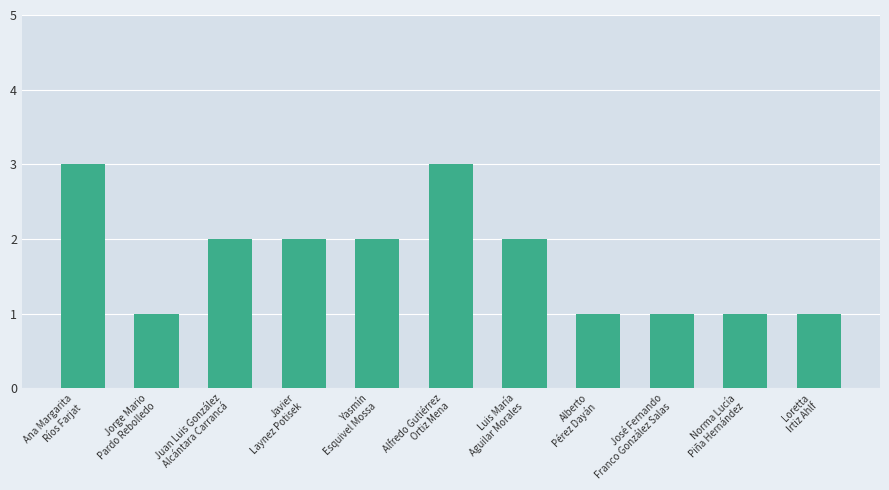

What position from the right is Luis María
Aguilar Morales?

5